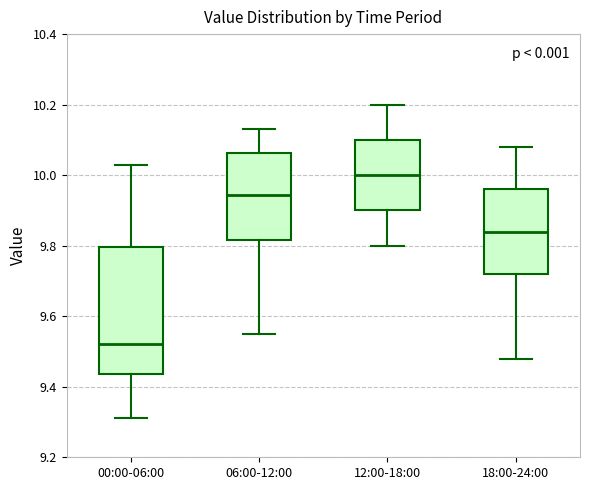

Reading left to right, transcribe this box plot: for each box, give where its median line is, the range the box spans, and where its two whiskers end, as read against the y-axis. The values are not printed on the chart, so give them approximately, as read against the axis.

00:00-06:00: median 9.52, box 9.44 to 9.80, whiskers 9.32 to 10.04
06:00-12:00: median 9.94, box 9.82 to 10.06, whiskers 9.56 to 10.14
12:00-18:00: median 10.00, box 9.90 to 10.10, whiskers 9.80 to 10.20
18:00-24:00: median 9.84, box 9.72 to 9.96, whiskers 9.48 to 10.08